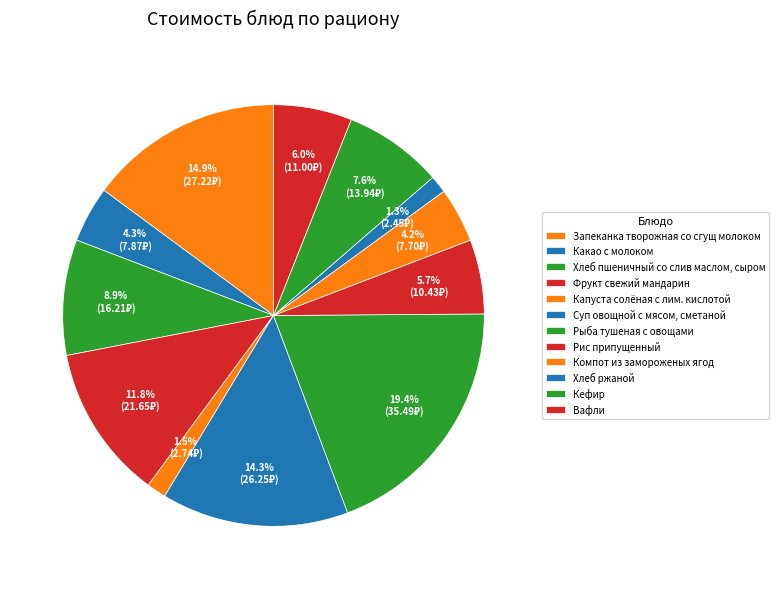

How much of the chart is everything except Фрукт свежий мандарин?

88.2%